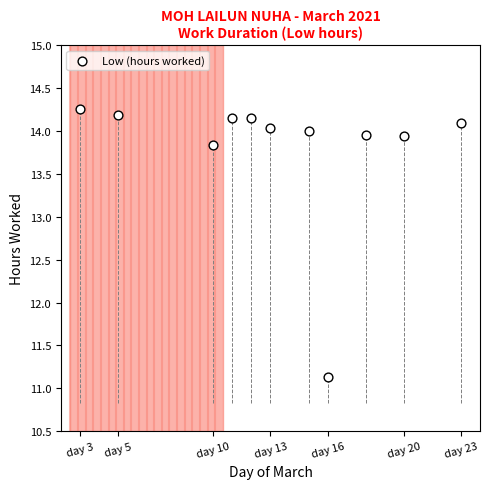

What is the range of X values (max minus min)?

20.0